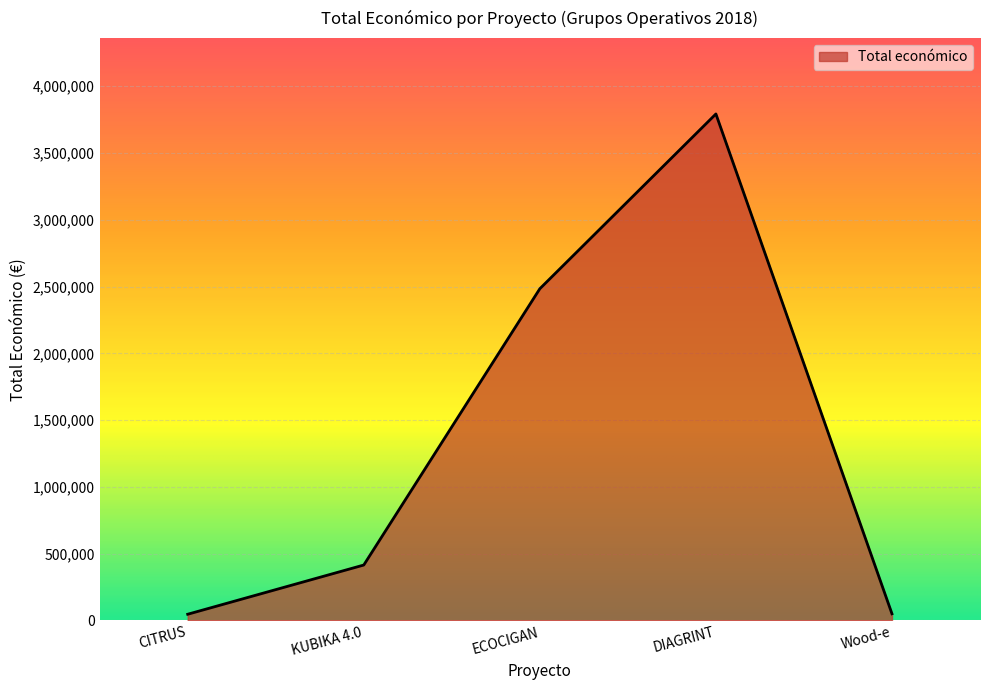

The value at Wood-e is 49750. True or false?

True